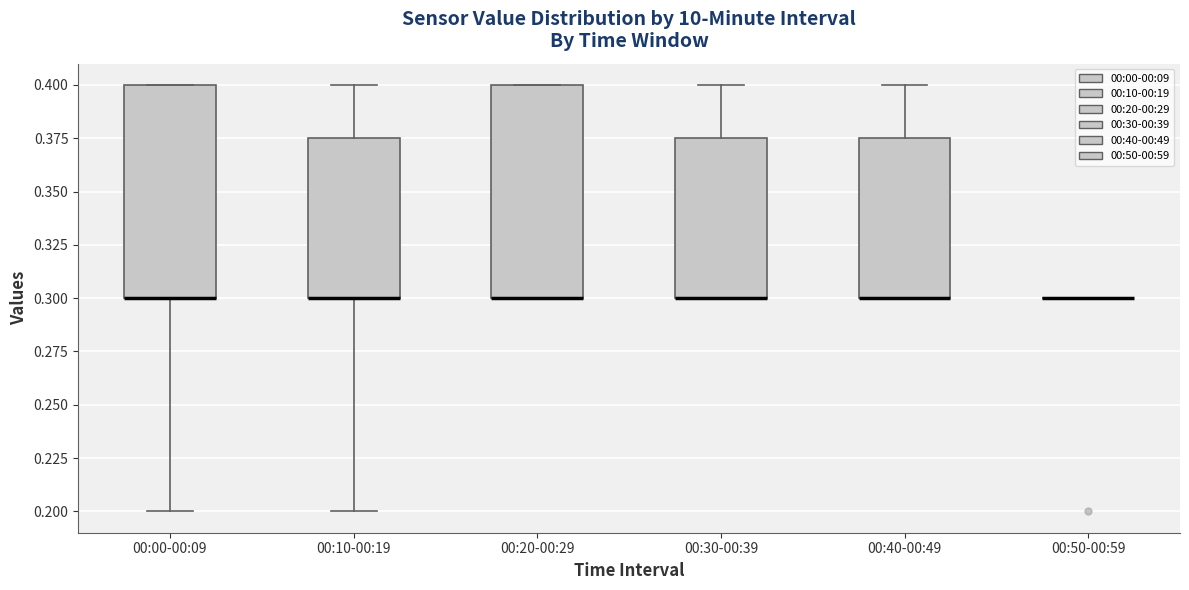

Where is the lower edge of the box for 00:20-00:29 on the y-axis? The values are not printed on the chart, so give them approximately, as read against the axis.

0.300